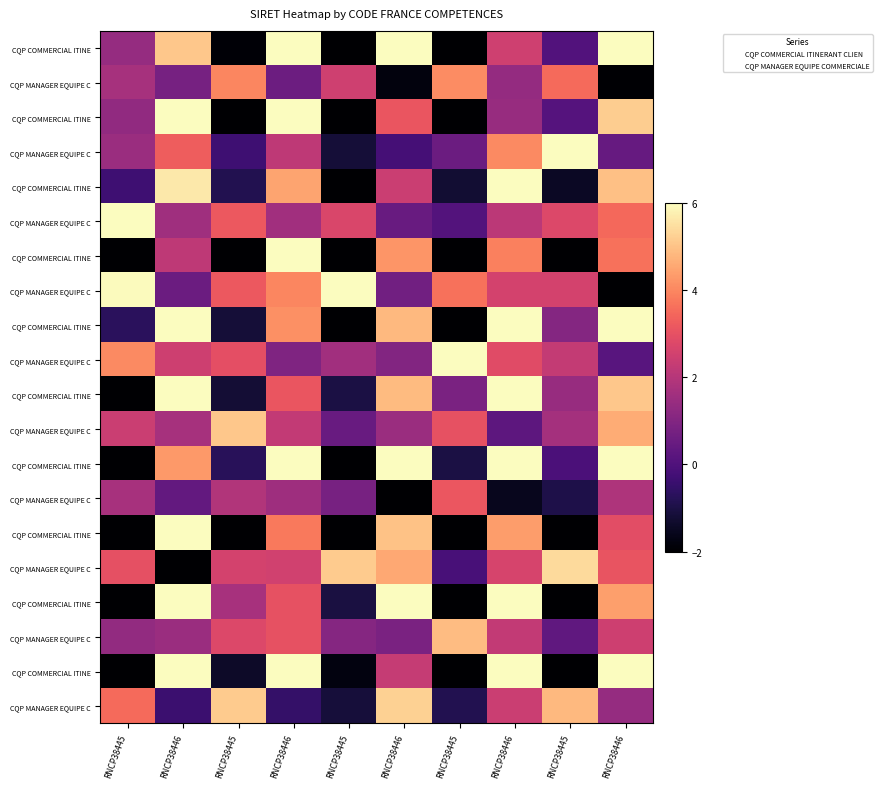

Between RNCP38445 and RNCP38445, which is larger?

RNCP38445